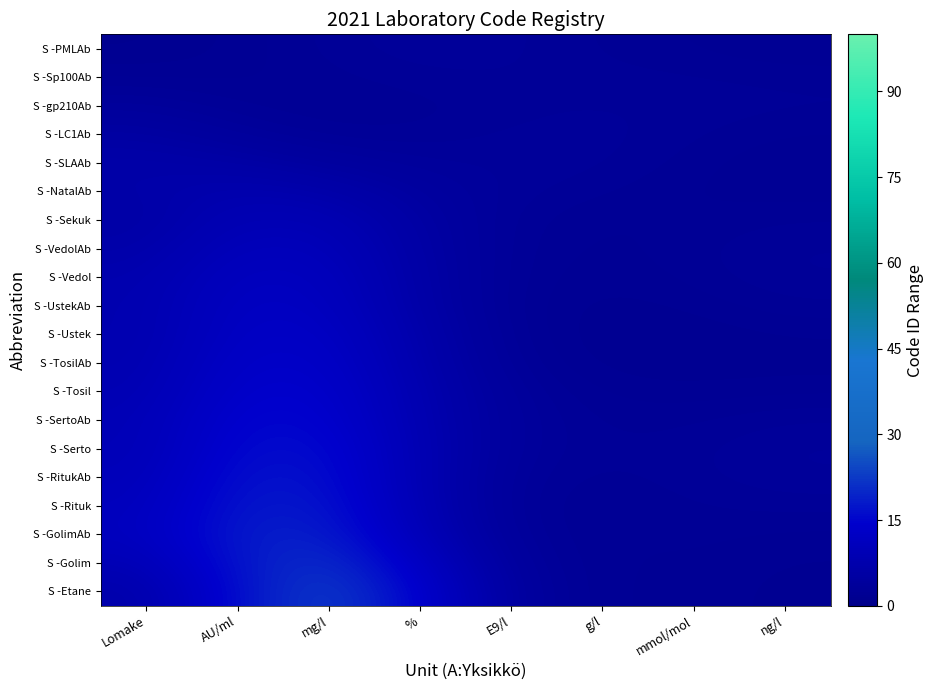

At how many categories does at least one series exceed 20?

1